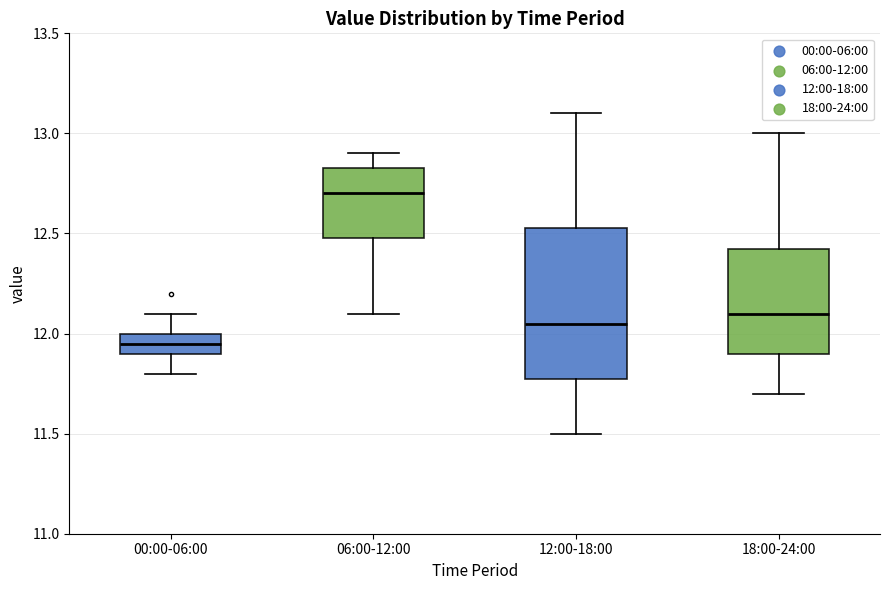

Reading left to right, transcribe this box plot: for each box, give where its median line is, the range the box spans, and where its two whiskers end, as read against the y-axis. The values are not printed on the chart, so give them approximately, as read against the axis.

00:00-06:00: median 11.95, box 11.90 to 12.00, whiskers 11.80 to 12.10
06:00-12:00: median 12.70, box 12.50 to 12.85, whiskers 12.10 to 12.90
12:00-18:00: median 12.05, box 11.80 to 12.55, whiskers 11.50 to 13.10
18:00-24:00: median 12.10, box 11.90 to 12.45, whiskers 11.70 to 13.00